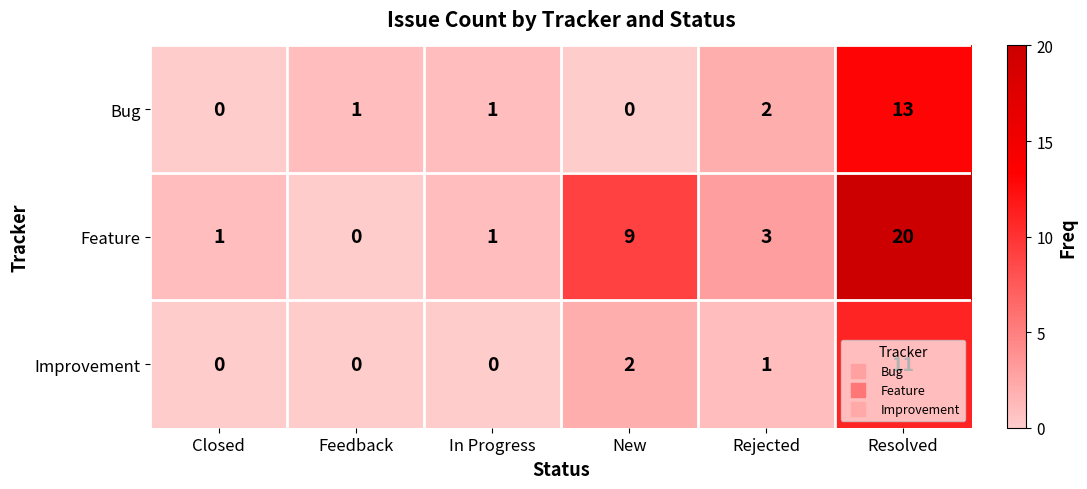

Count the number of categories in the chart.

6